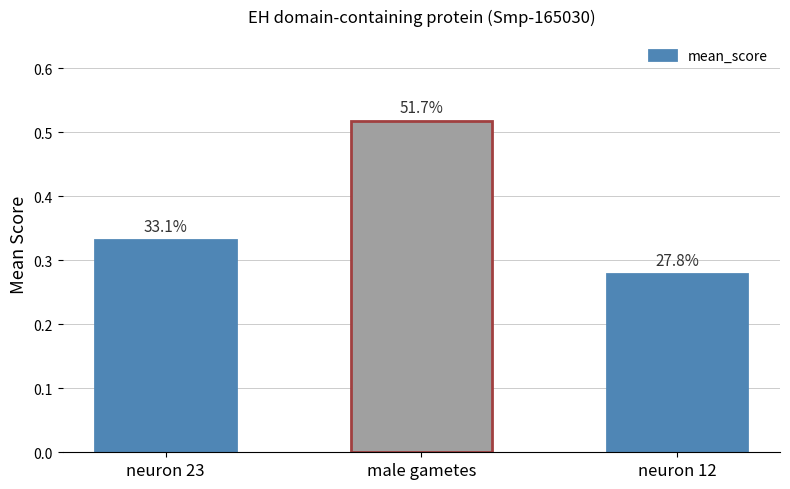

How many bars are there in total?

3